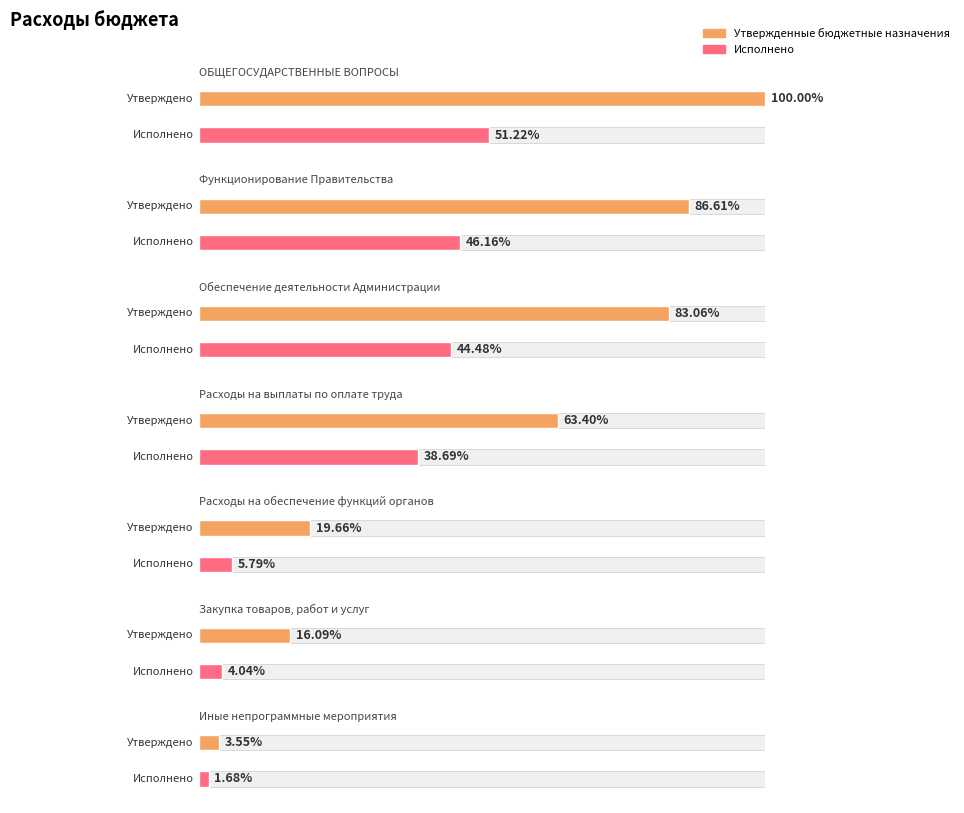

What are all the series names shown in the legend?

Утвержденные бюджетные назначения, Исполнено